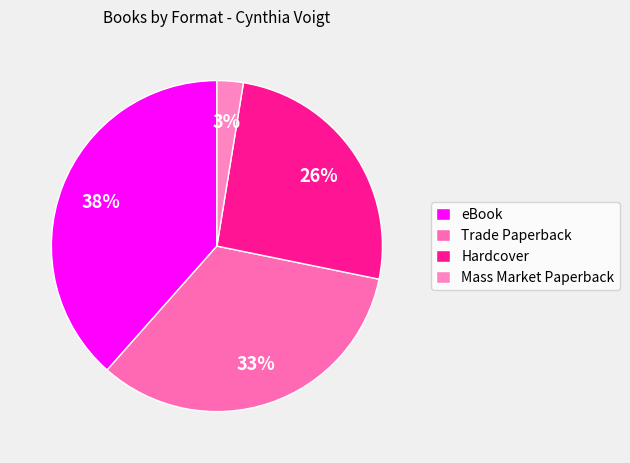

Approximately how many times larger is the value at Mass Market Paperback compared to Hardcover?

0.1